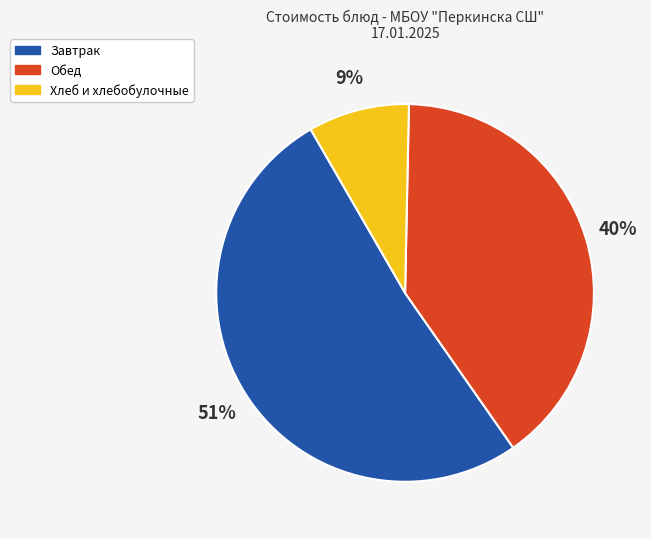

To the nearest percent, what is the average slice percentage?

33%